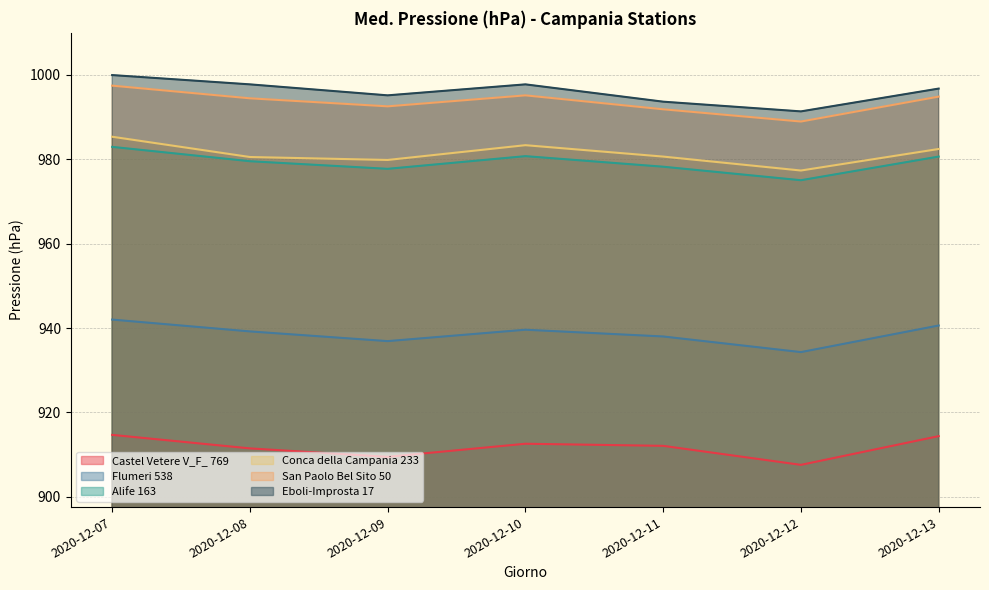

Does the chart display data point markers on the line(s)?

No